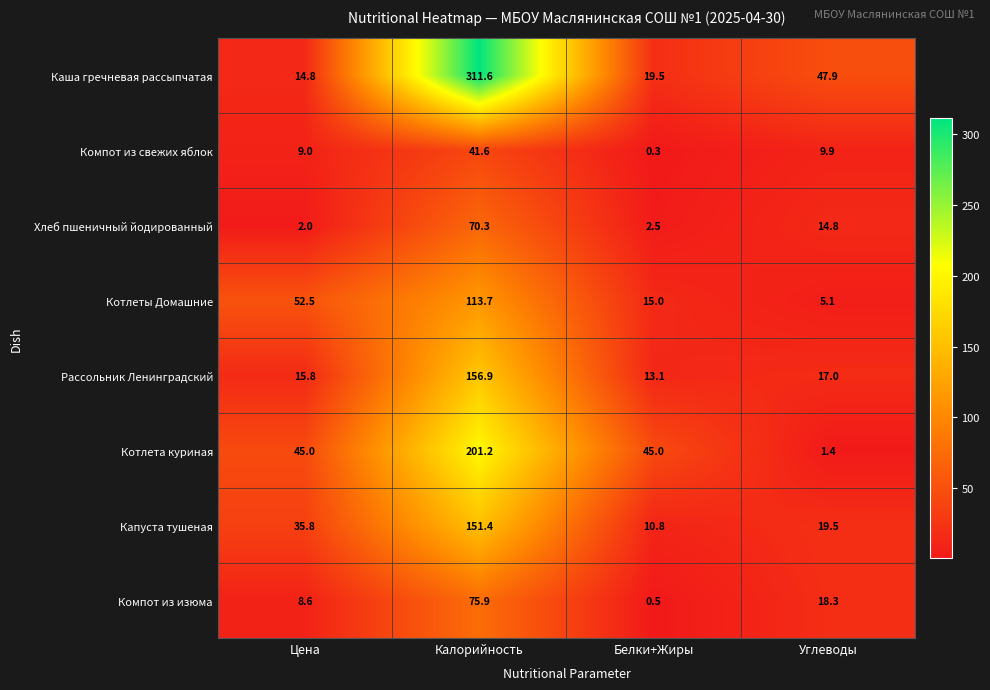

At how many categories does at least one series exceed 243?

1